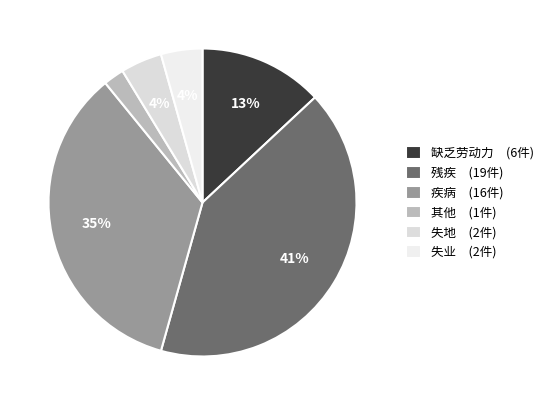

To the nearest percent, what is the difference between the largest and smallest slice percentages?

39%